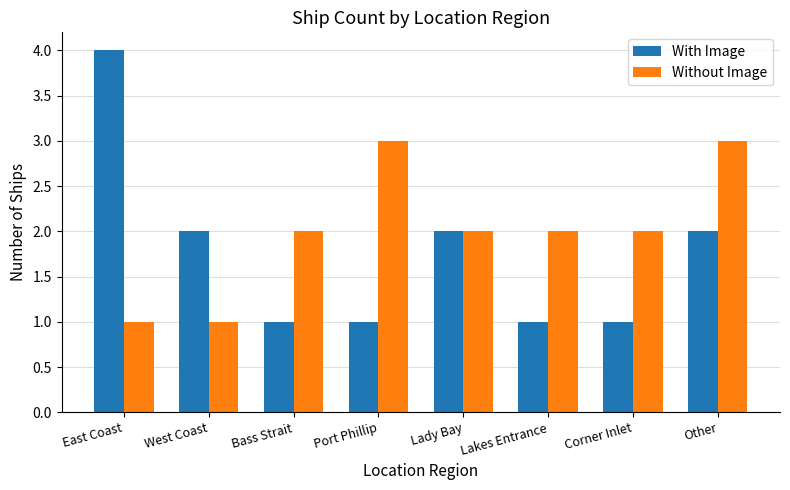

Reading left to right, transcribe all the data shown in this chart.

With Image: East Coast=4	West Coast=2	Bass Strait=1	Port Phillip=1	Lady Bay=2	Lakes Entrance=1	Corner Inlet=1	Other=2
Without Image: East Coast=1	West Coast=1	Bass Strait=2	Port Phillip=3	Lady Bay=2	Lakes Entrance=2	Corner Inlet=2	Other=3